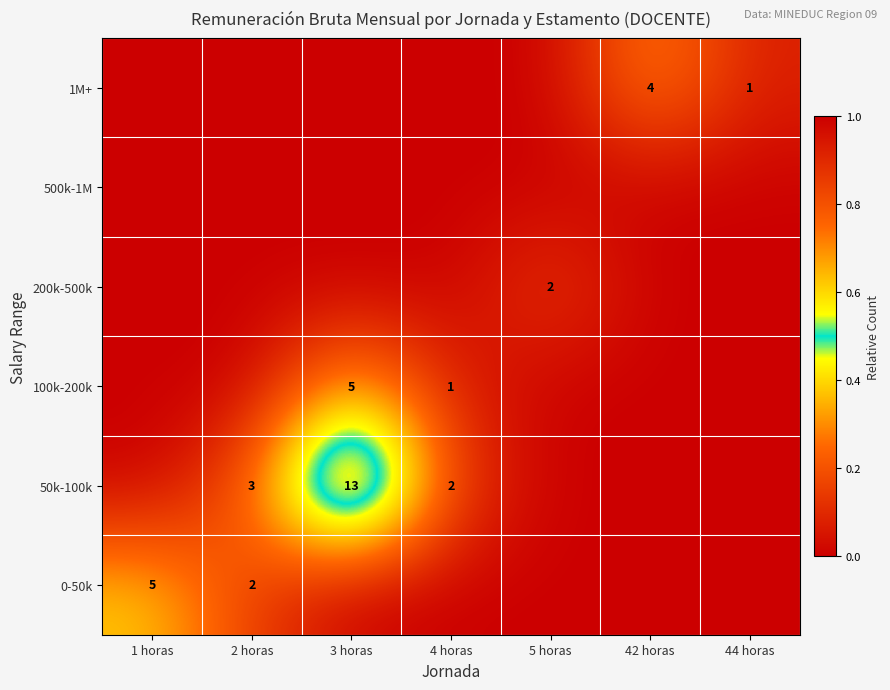

Is it true that 200k-500k equals 0 at 5 horas?

False